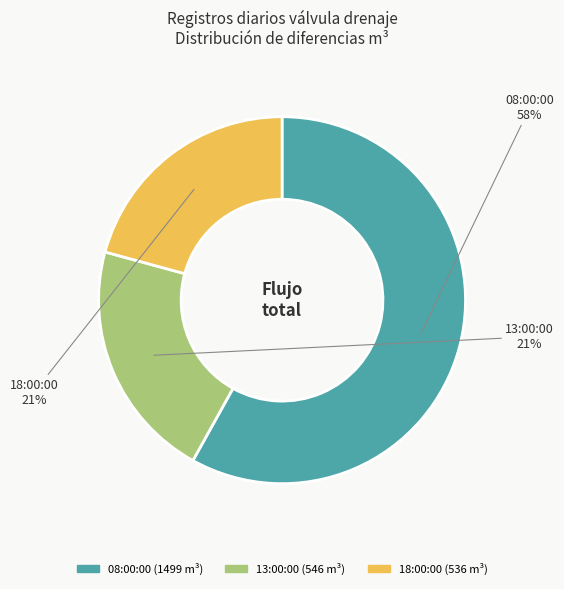

Do 08:00:00 and 18:00:00 together represent more than half of the pie?

Yes